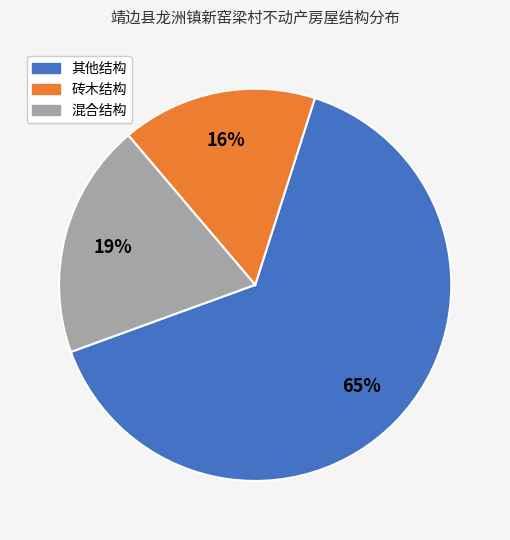

Which category has the smallest portion of the pie?

砖木结构